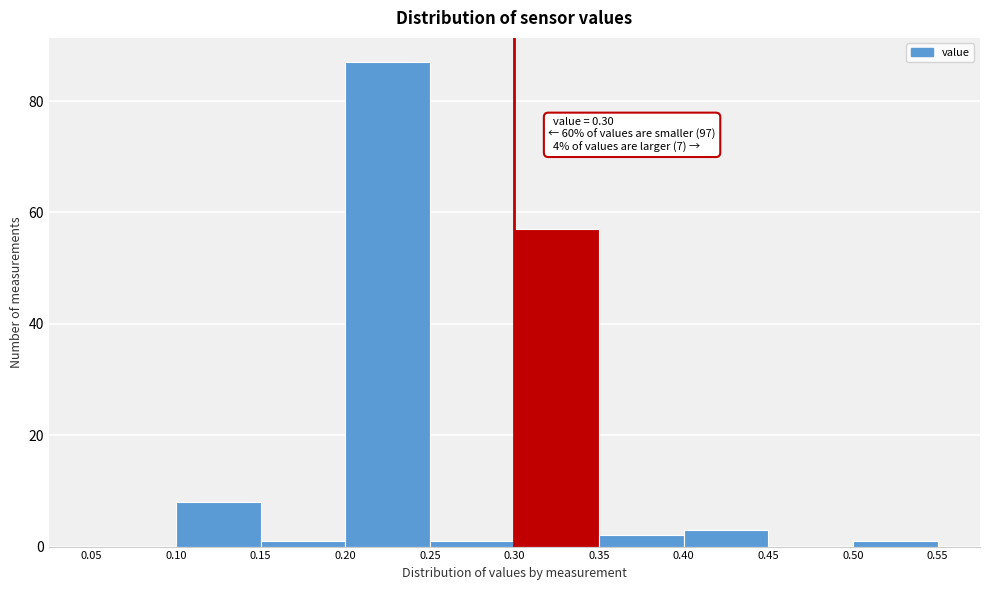

Which range on the x-axis has the tallest bar?

0.20 to 0.25